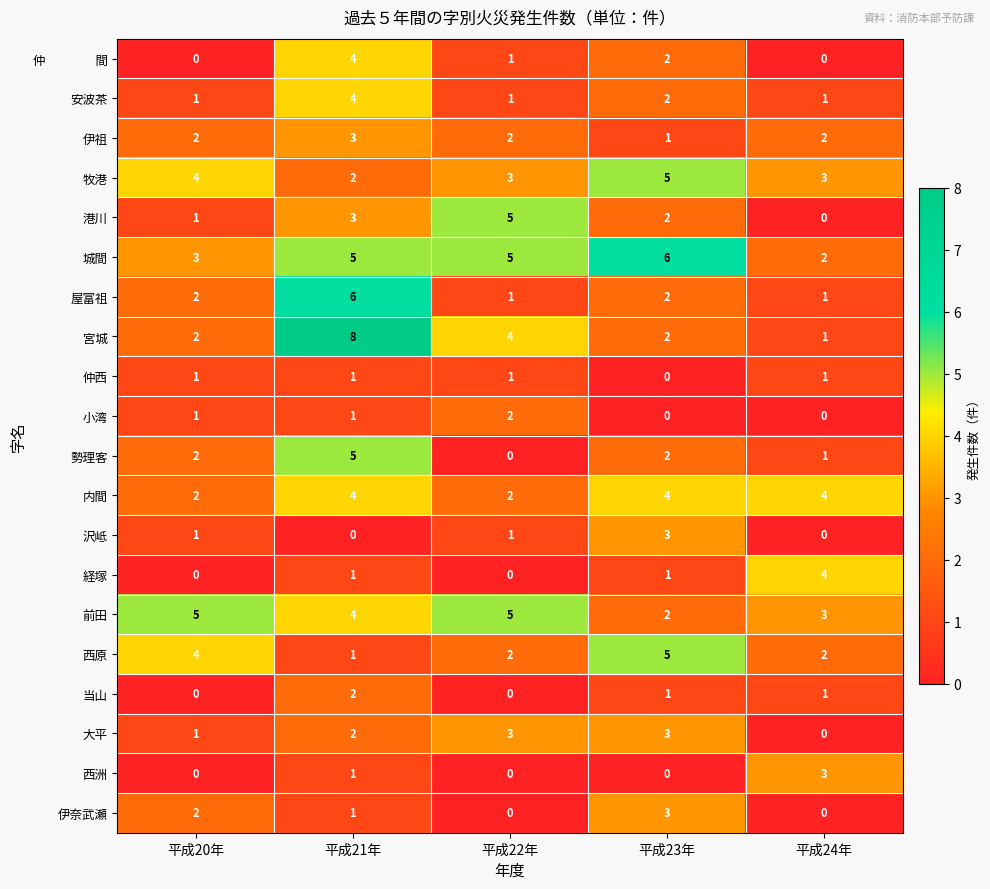

The 港川 series shows 2 at 平成23年. True or false?

True